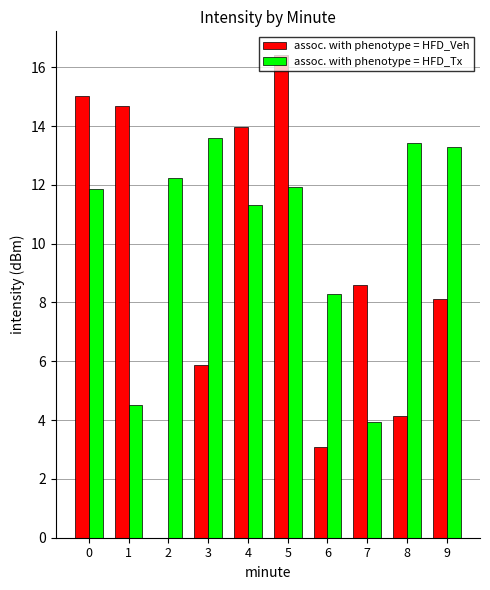

At which category is the sum across all series the highest?

5